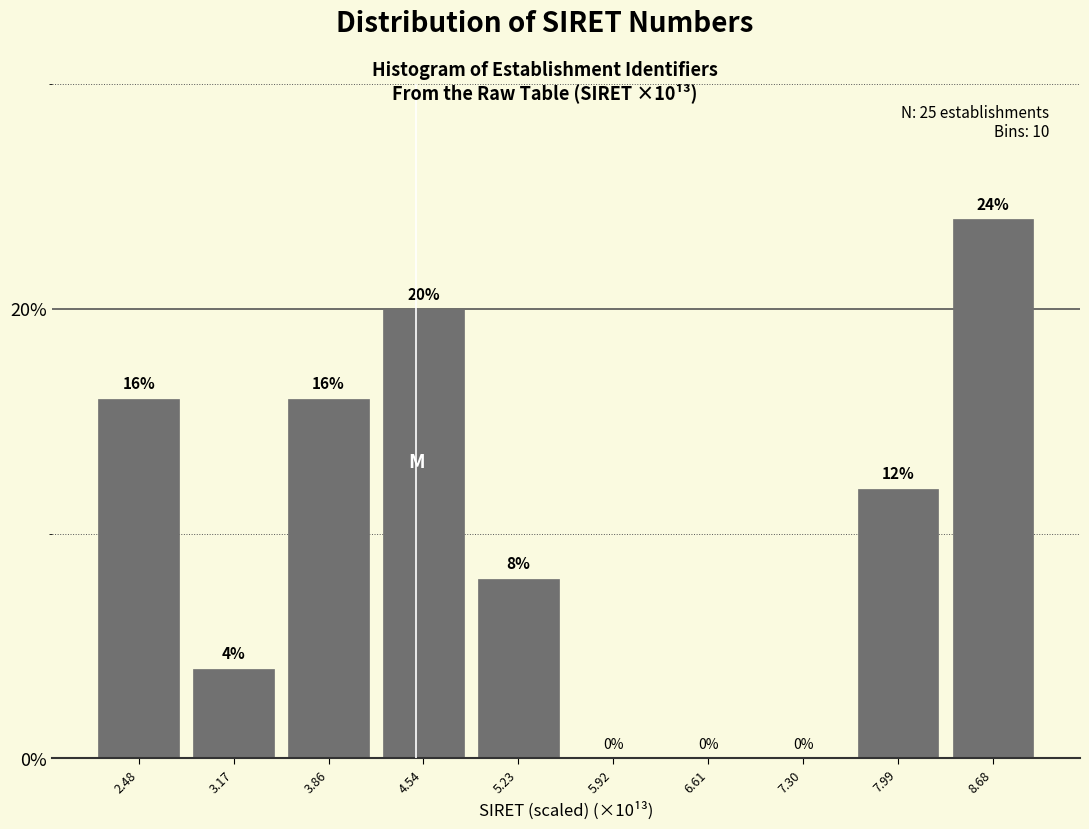

Reading left to right, transcribe this chart: for each bar, give the range it covers on the x-axis and its height. The bar edges are not printed on the chart, so give them approximately, as read against the axis.

2.1 to 2.8: 16
2.8 to 3.5: 4
3.5 to 4.2: 16
4.2 to 4.9: 20
4.9 to 5.6: 8
5.6 to 6.3: 0
6.3 to 7.0: 0
7.0 to 7.6: 0
7.6 to 8.3: 12
8.3 to 9.0: 24